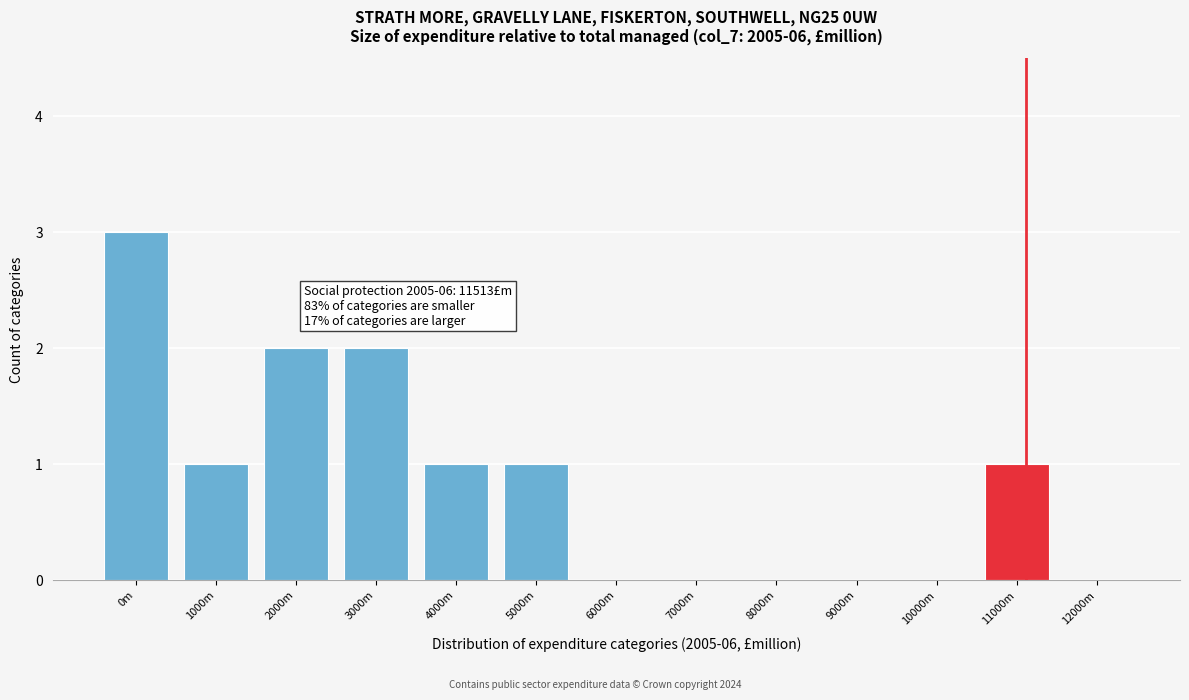

Reading left to right, what are all the values shown in this chart?

0m=3	1000m=1	2000m=2	3000m=2	4000m=1	5000m=1	6000m=0	7000m=0	8000m=0	9000m=0	10000m=0	11000m=1	12000m=0